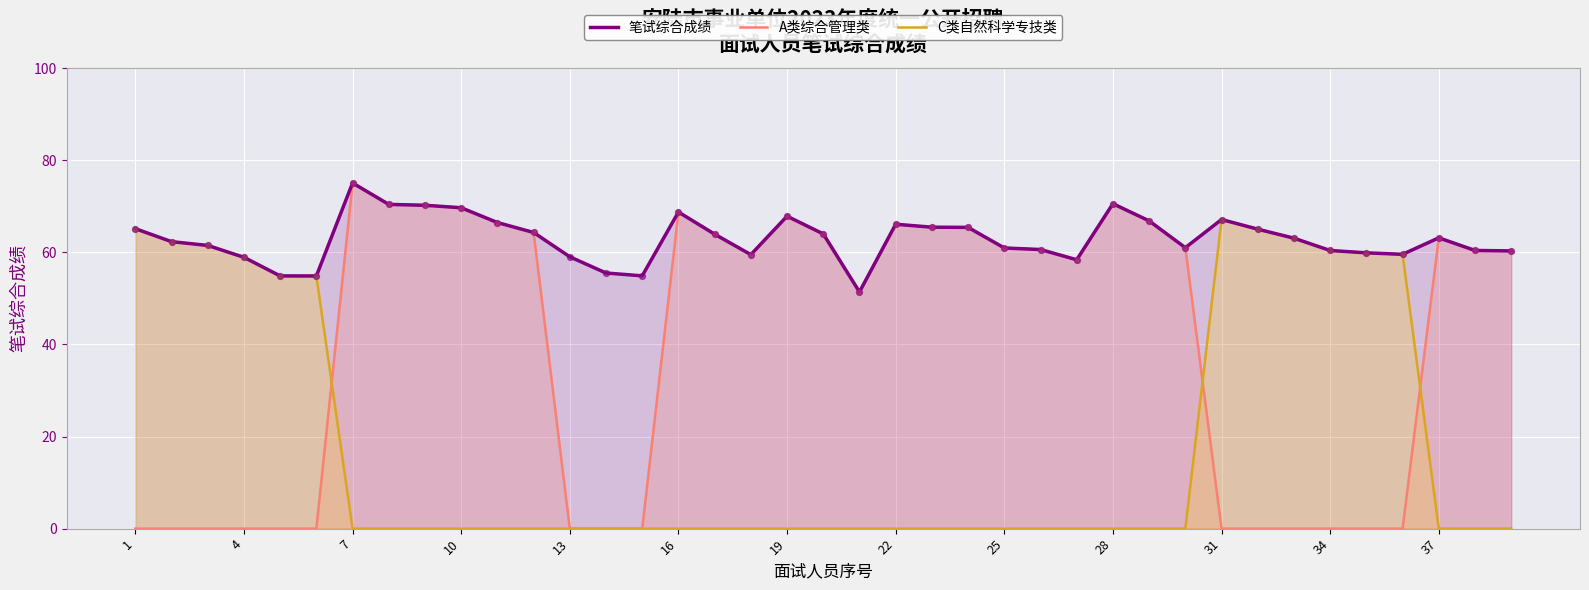

Which series contains the lowest Y value?

A类综合管理类